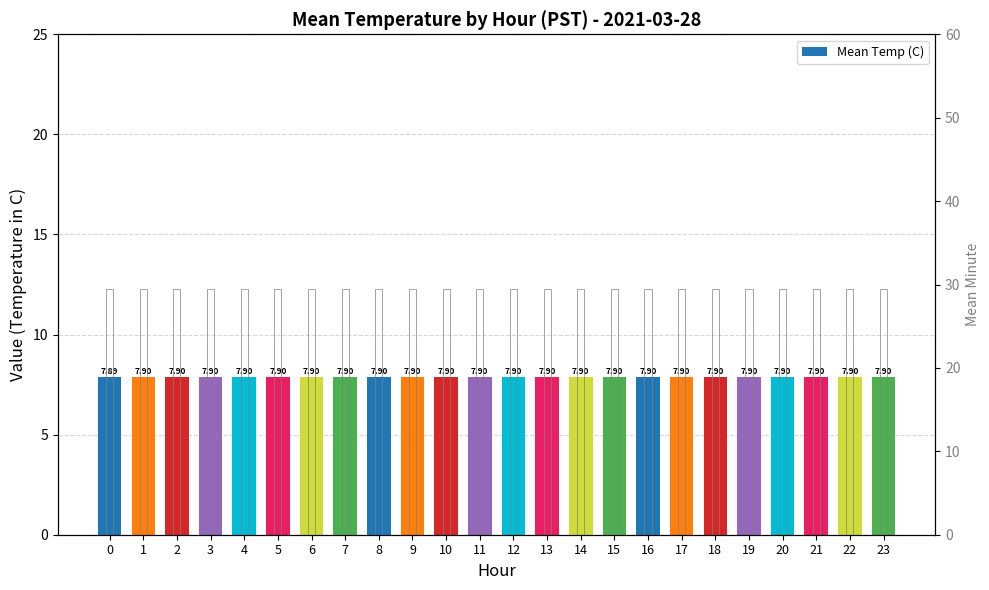

Reading right to left, transcribe all the data shown in this chart.

Mean Temp (C): 7.9	7.9	7.9	7.9	7.9	7.9	7.9	7.9	7.9	7.9	7.9	7.9	7.9	7.9	7.9	7.9	7.9	7.9	7.9	7.9	7.9	7.9	7.9	7.9
Mean Minute: 29.5	29.5	29.5	29.5	29.5	29.5	29.5	29.5	29.5	29.5	29.5	29.5	29.5	29.5	29.5	29.5	29.5	29.5	29.5	29.5	29.5	29.5	29.5	29.5